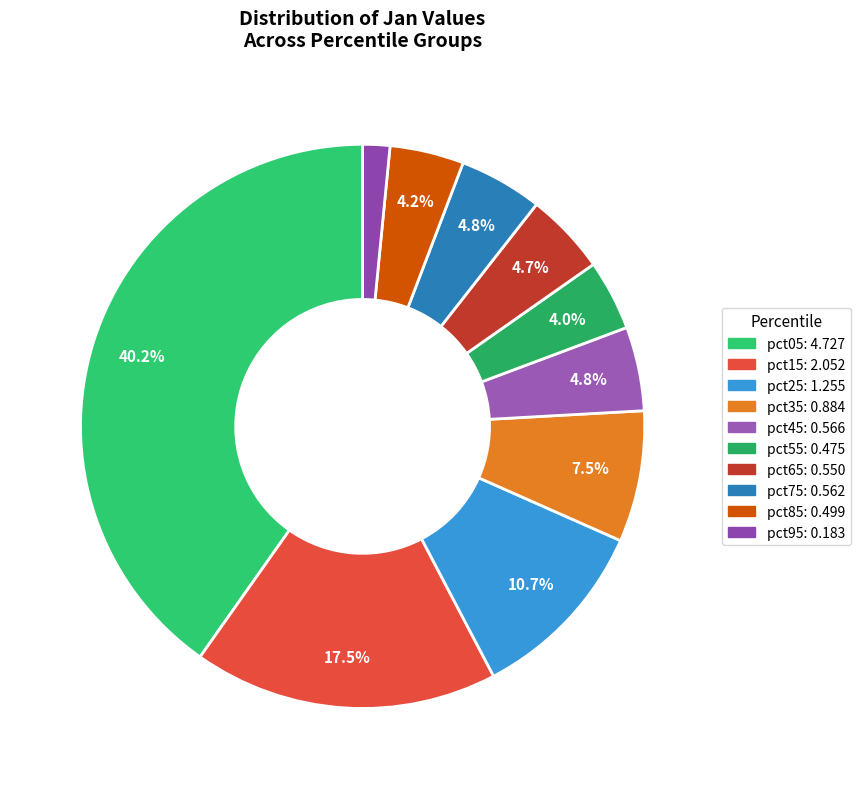

The pct75 slice represents 5% of the pie. True or false?

True